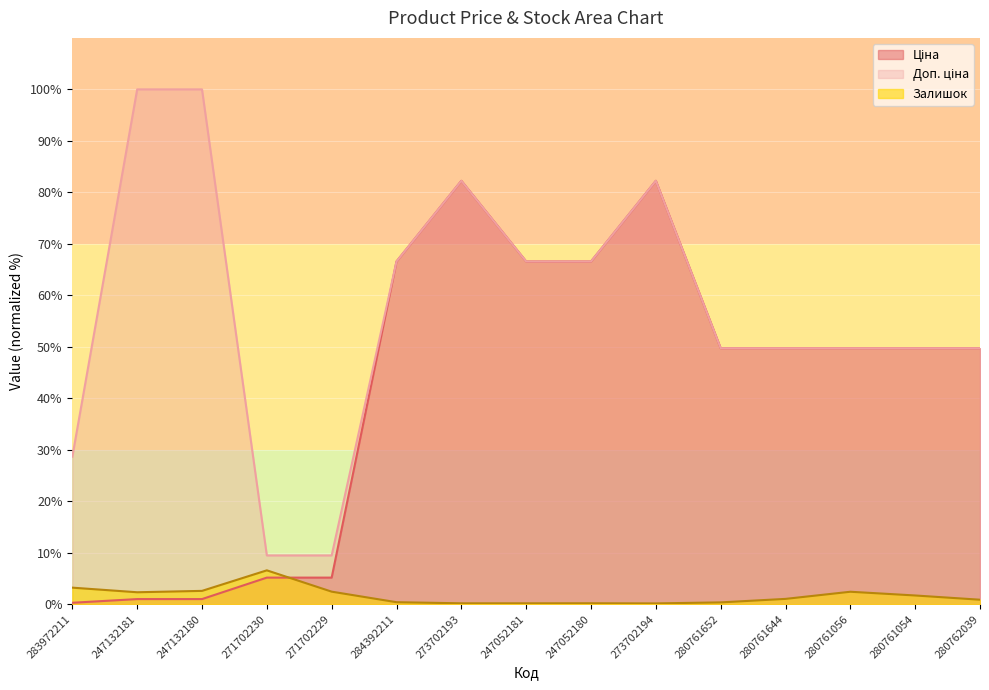

The Залишок series shows 0.3 at 247052181. True or false?

False